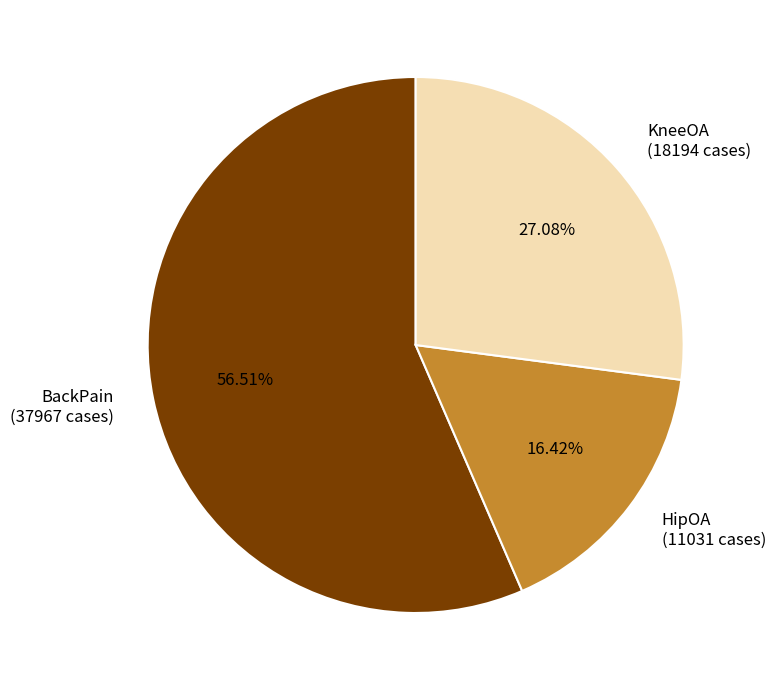

Approximately how many times larger is the value at BackPain (37967 cases) compared to KneeOA (18194 cases)?

2.1